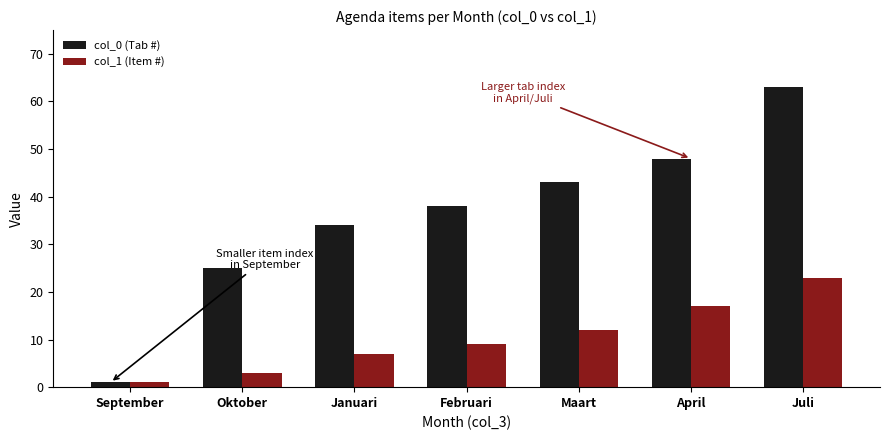

How many groups of bars are there?

7